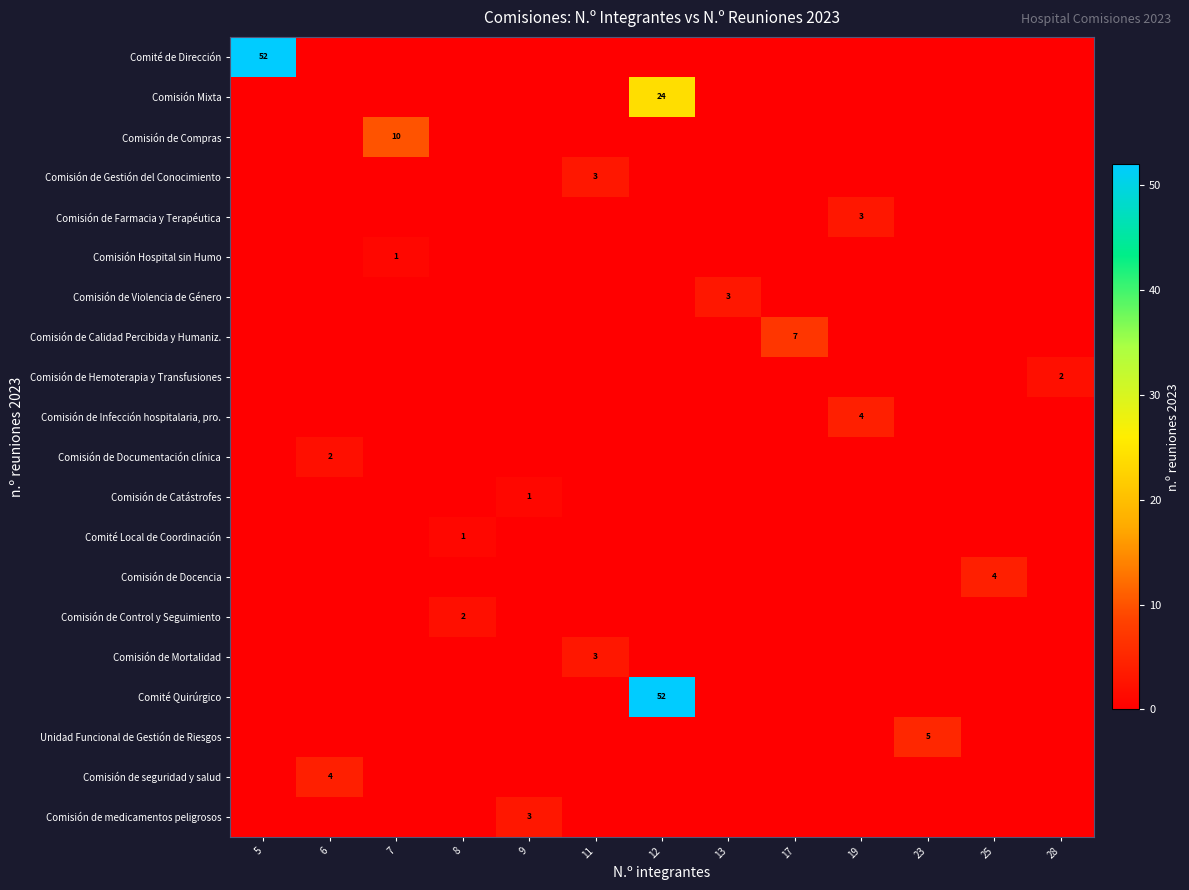

Is it true that Comisión de Mortalidad equals 5 at 11?

False